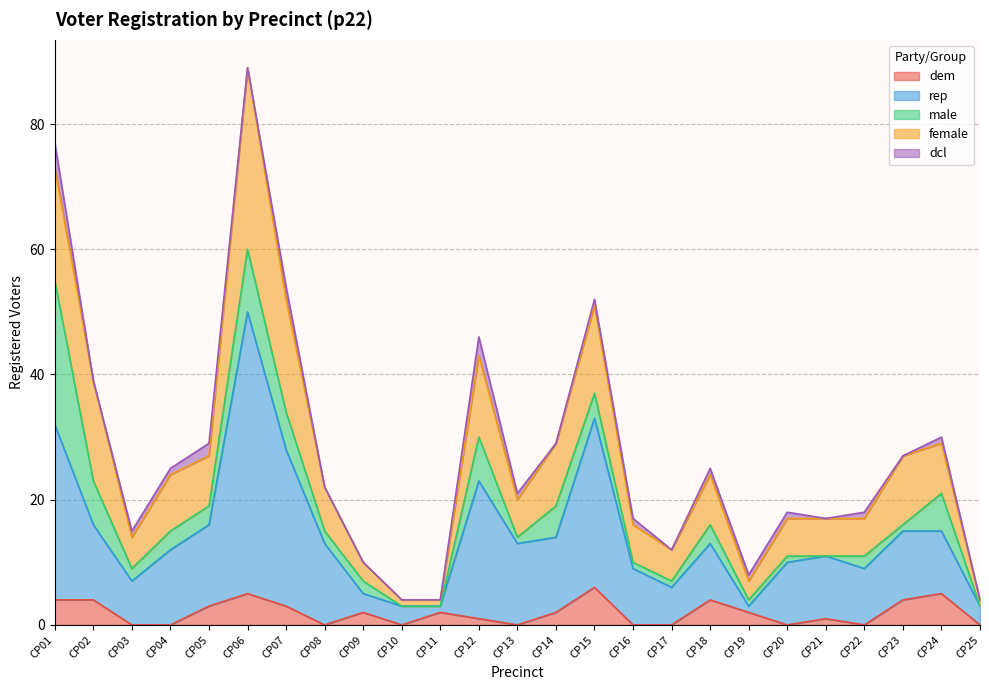

At CP23, list the series in order from largest to smallest.

rep, female, dem, male, dcl